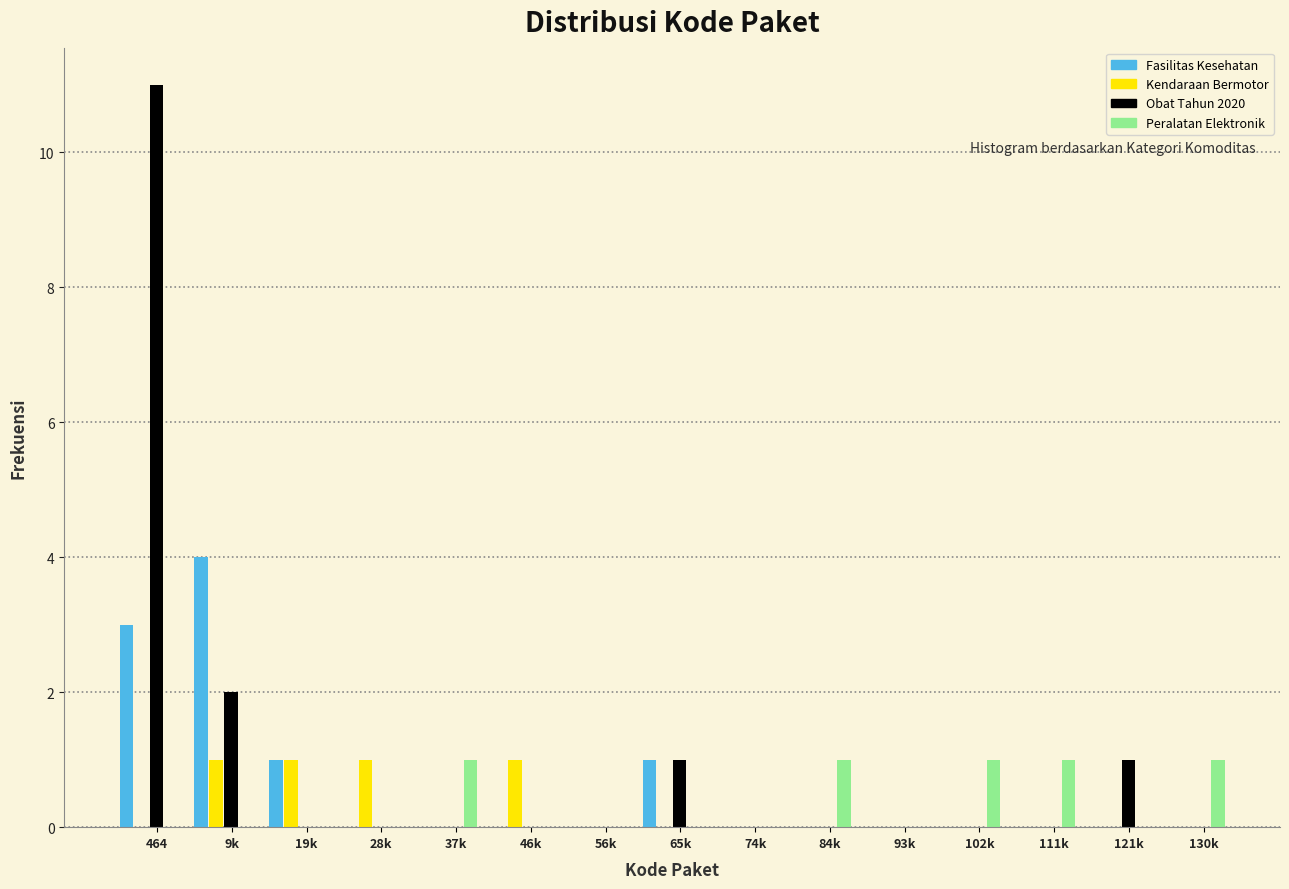

Between 9k and 121k, which series saw the biggest shift?

Fasilitas Kesehatan